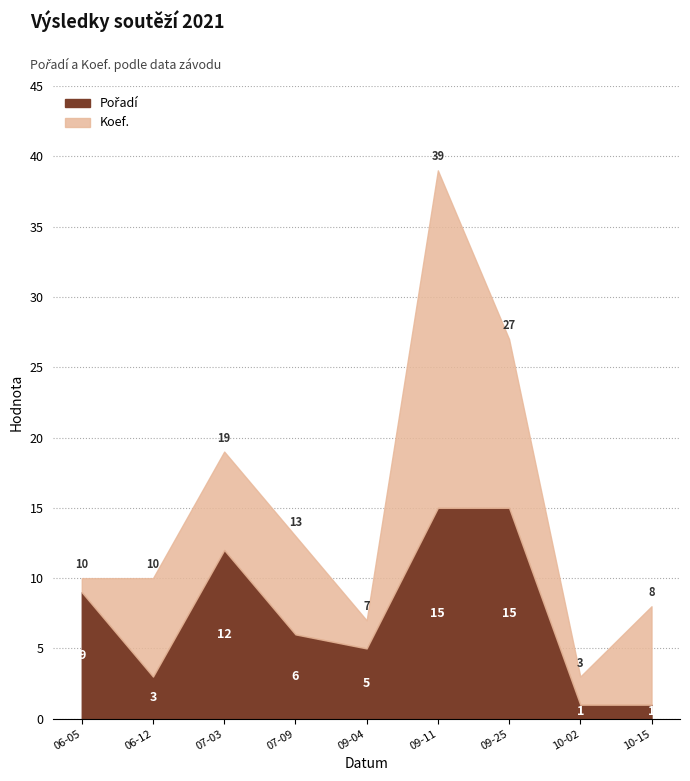

Reading right to left, extract all data points from this chart.

Pořadí: 2021-10-15=1	2021-10-02=1	2021-09-25=15	2021-09-11=15	2021-09-04=5	2021-07-09=6	2021-07-03=12	2021-06-12=3	2021-06-05=9
Koef.: 2021-10-15=7	2021-10-02=2	2021-09-25=12	2021-09-11=24	2021-09-04=2	2021-07-09=7	2021-07-03=7	2021-06-12=7	2021-06-05=1